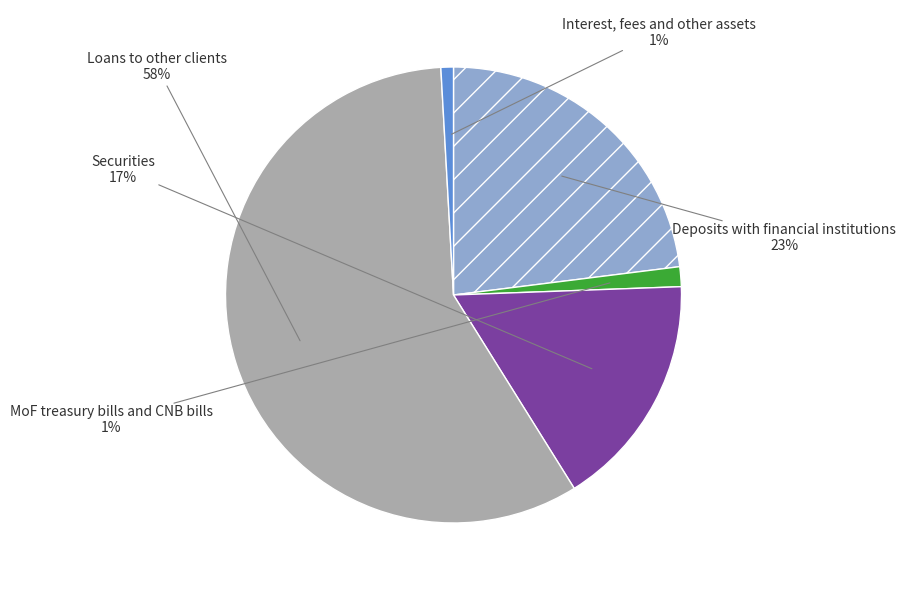

To the nearest percent, what is the average slice percentage?

20%